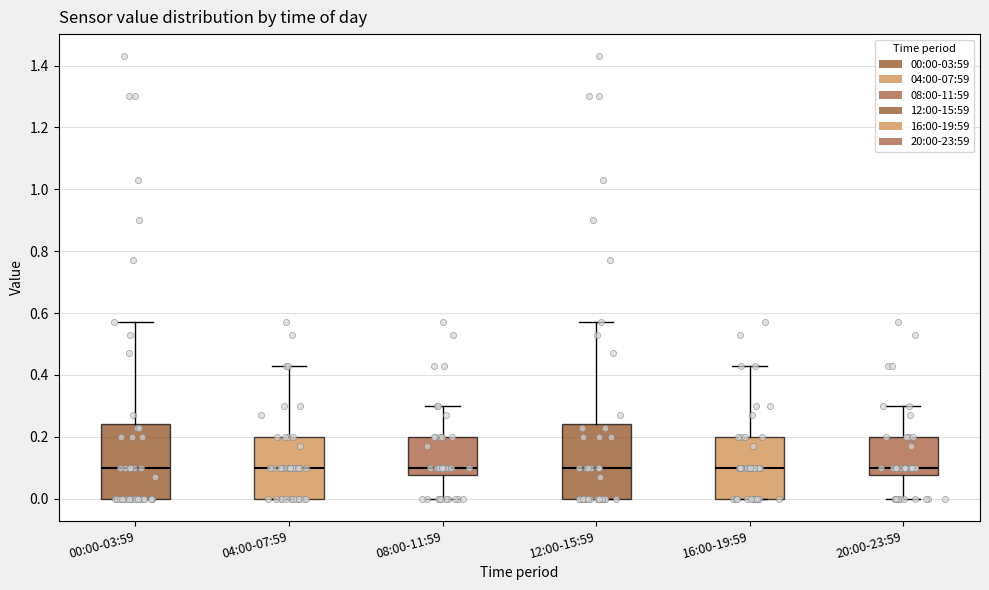

Where does the upper whisker of the box for 00:00-03:59 end on the y-axis? The values are not printed on the chart, so give them approximately, as read against the axis.

0.58